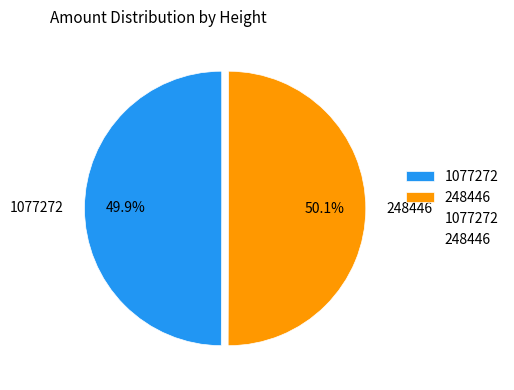

Count the number of slices in the pie.

2